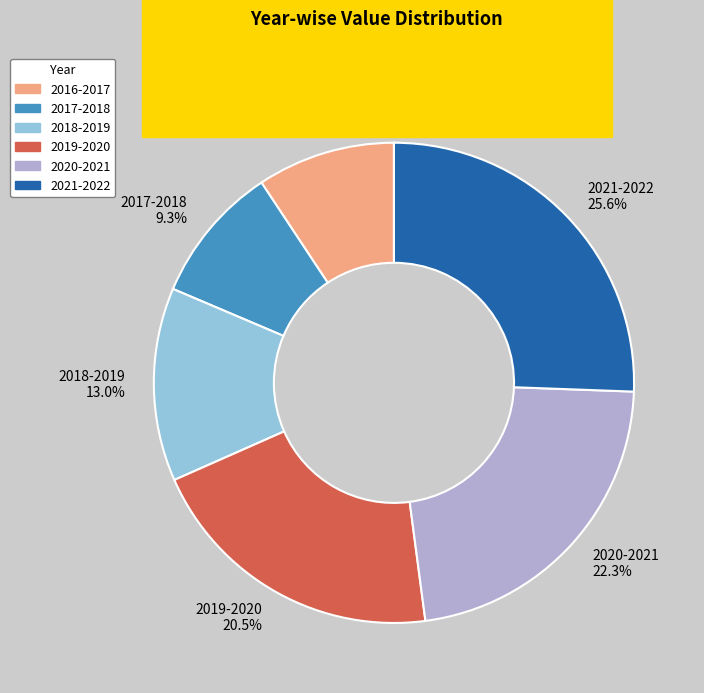

Do 2016-2017 and 2020-2021 together represent more than half of the pie?

No